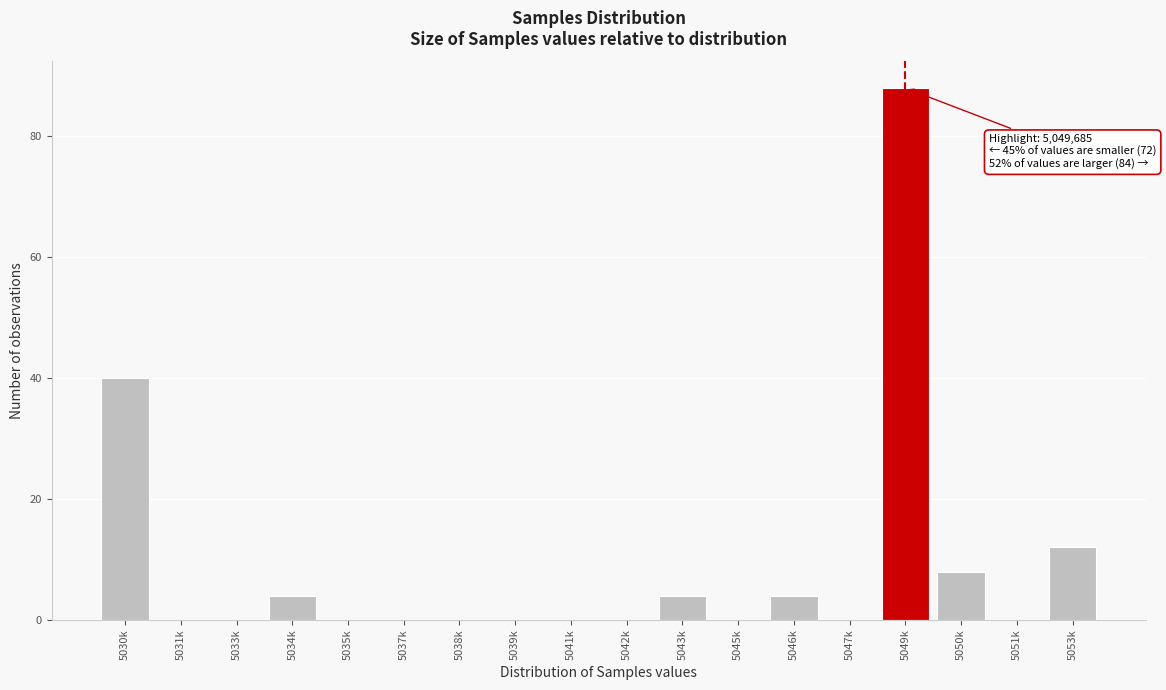

Reading left to right, what are all the values shown in this chart?

5030k=40	5031k=0	5033k=0	5034k=4	5035k=0	5037k=0	5038k=0	5039k=0	5041k=0	5042k=0	5043k=4	5045k=0	5046k=4	5047k=0	5049k=88	5050k=8	5051k=0	5053k=12